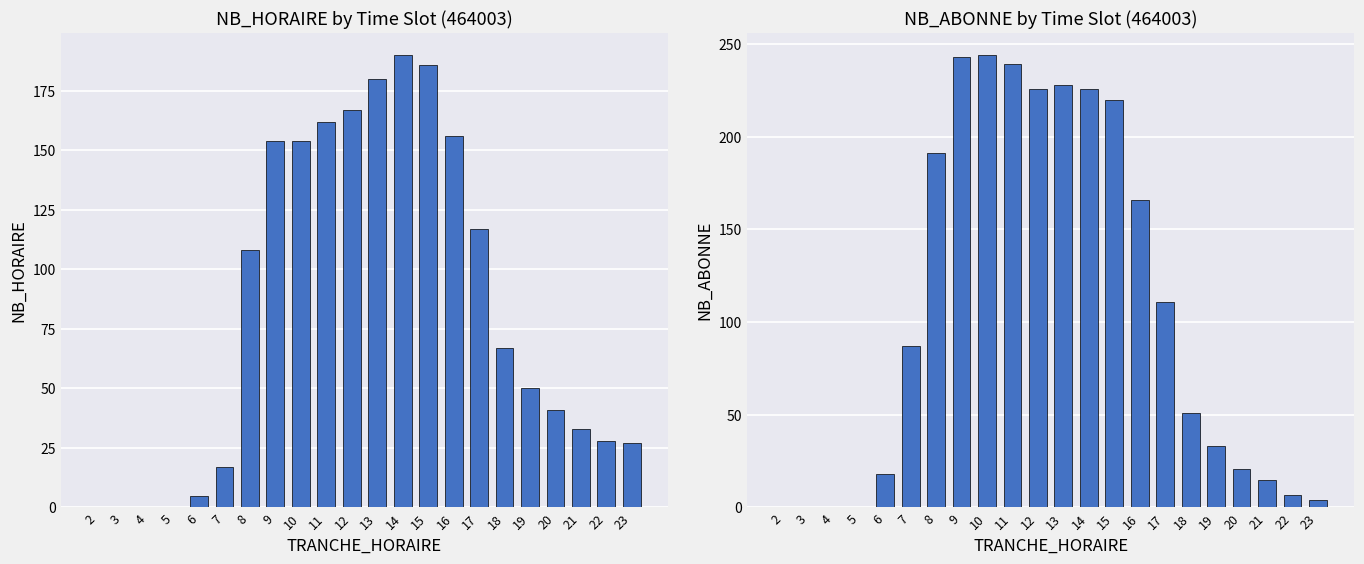

What is the approximate value of NB_HORAIRE at 19?

50